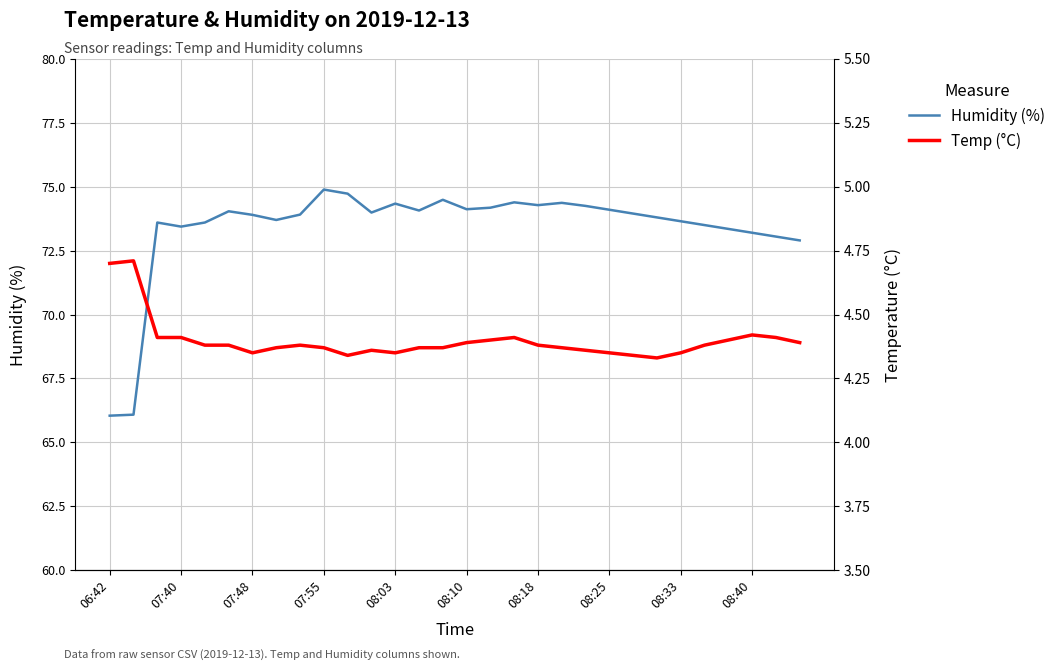

The value of Humidity (%) at 08:40 is 73.2. True or false?

True